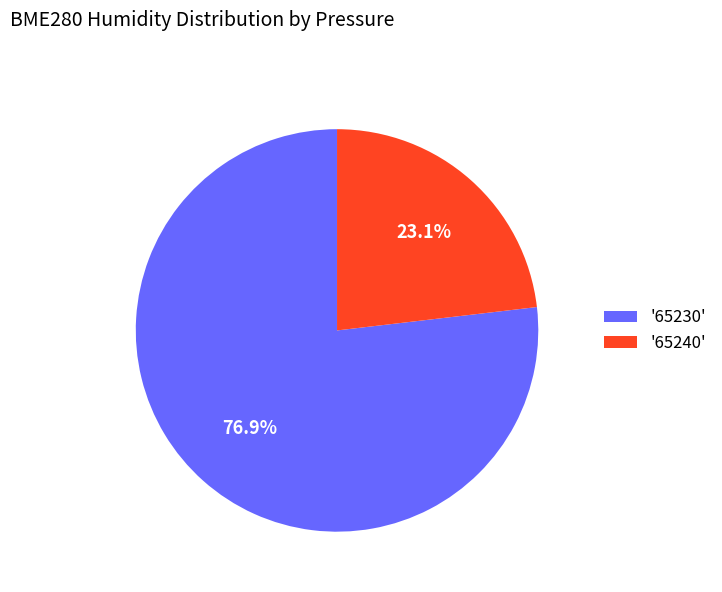

To the nearest percent, what is the difference between the largest and smallest slice percentages?

54%